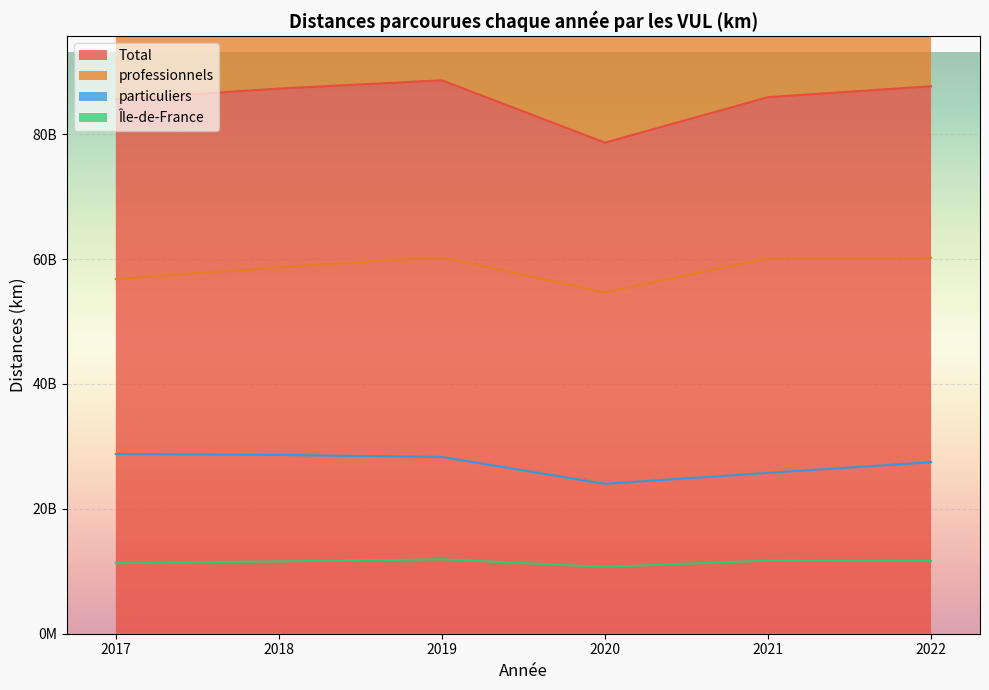

How many data points in 2019 are less than 28305823952?

2